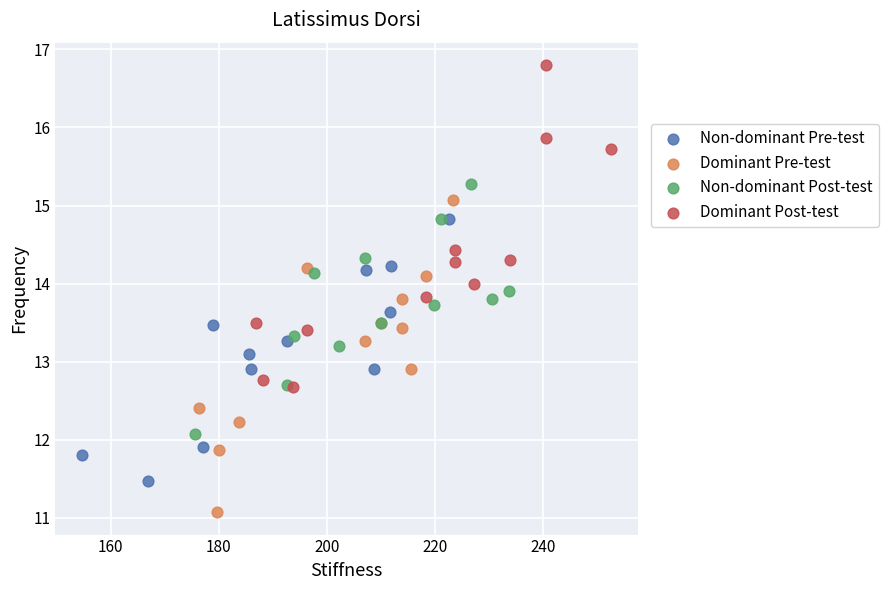

Which series reaches the maximum Y coordinate?

Dominant Post-test